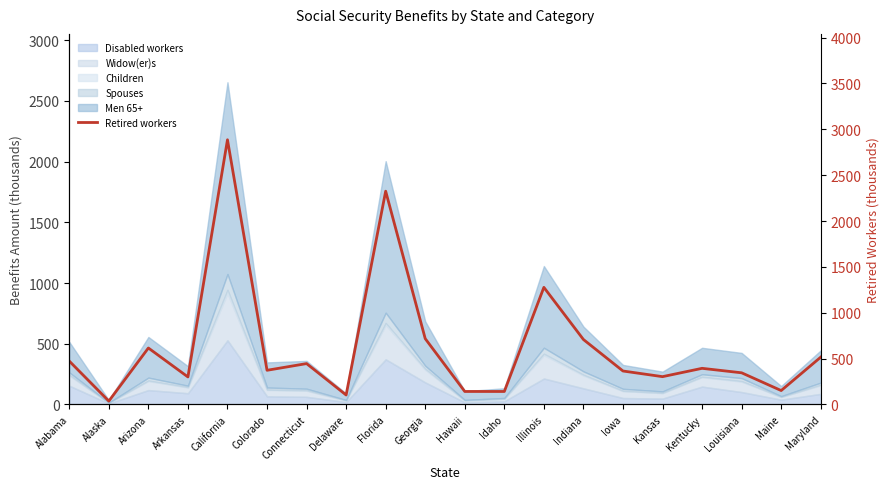

Reading left to right, what are all the values shown in this chart?

Alabama=473.2	Alaska=37.1	Arizona=615.8	Arkansas=300.5	California=2886.0	Colorado=372.9	Connecticut=445.9	Delaware=103.5	Florida=2325.5	Georgia=717.9	Hawaii=142.1	Idaho=141.8	Illinois=1277.1	Indiana=708.5	Iowa=365.1	Kansas=303.5	Kentucky=394.3	Louisiana=345.5	Maine=152.0	Maryland=516.1